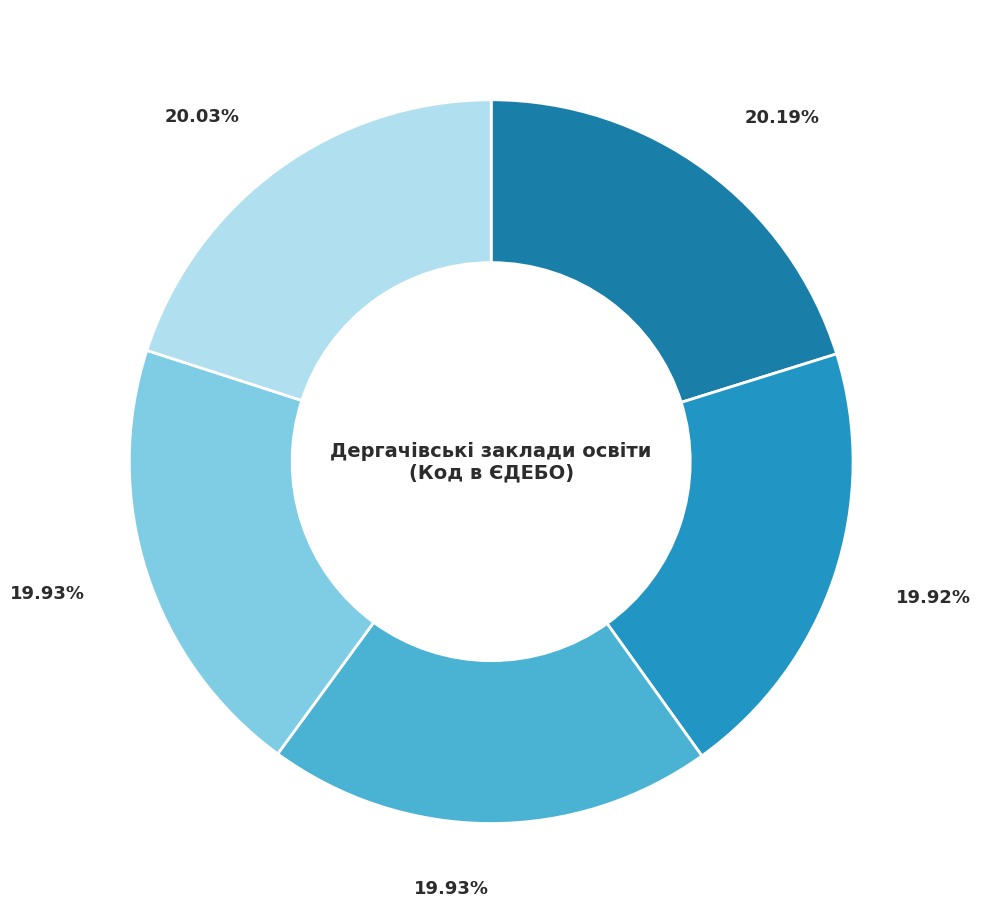

Which slice is the smallest?

КЗ "Дергачівський ліцей №1 ім. Д.Бакуменка"